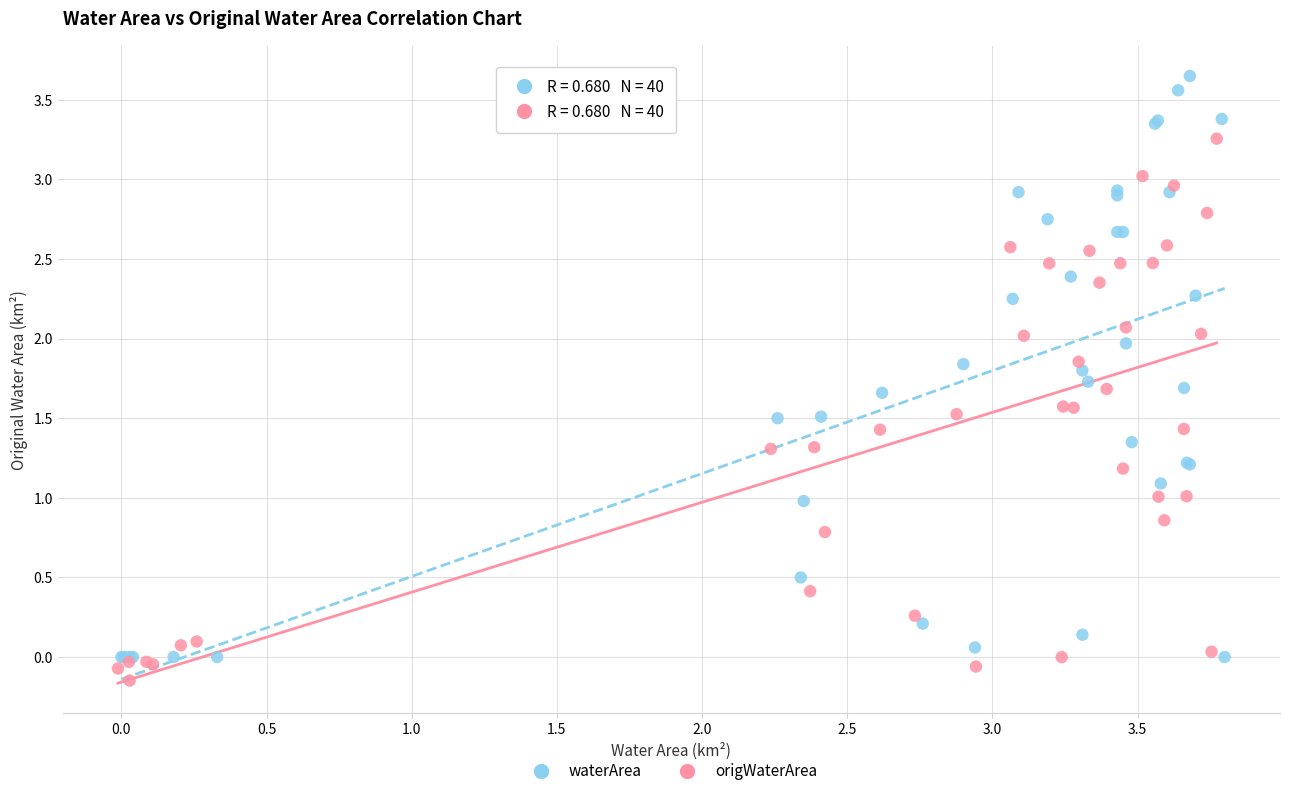

What are all the series names shown in the legend?

waterArea, origWaterArea